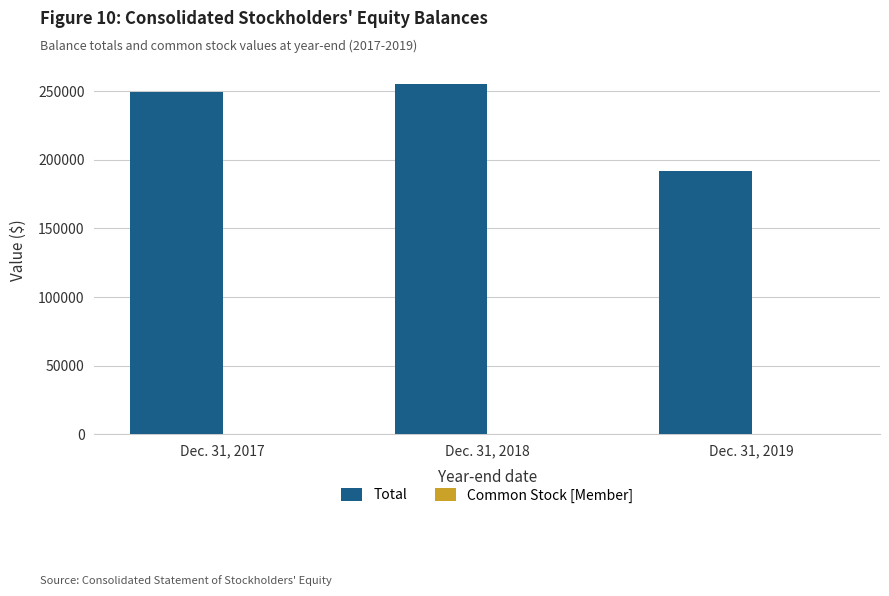

Which series has the largest total across all categories?

Total